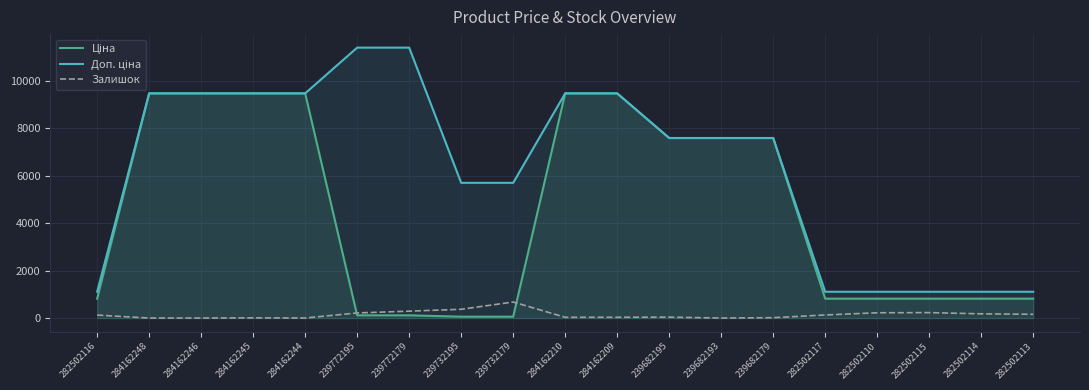

Is it true that Ціна equals 5124.1 at 284162248?

False